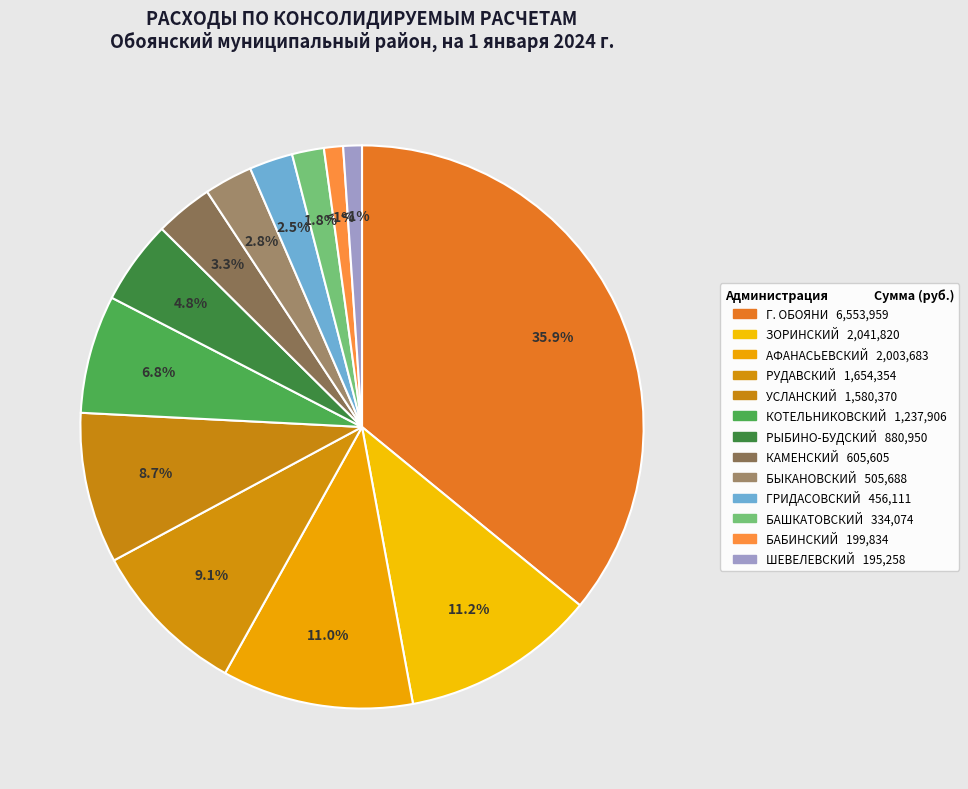

How many segments does this pie chart have?

13